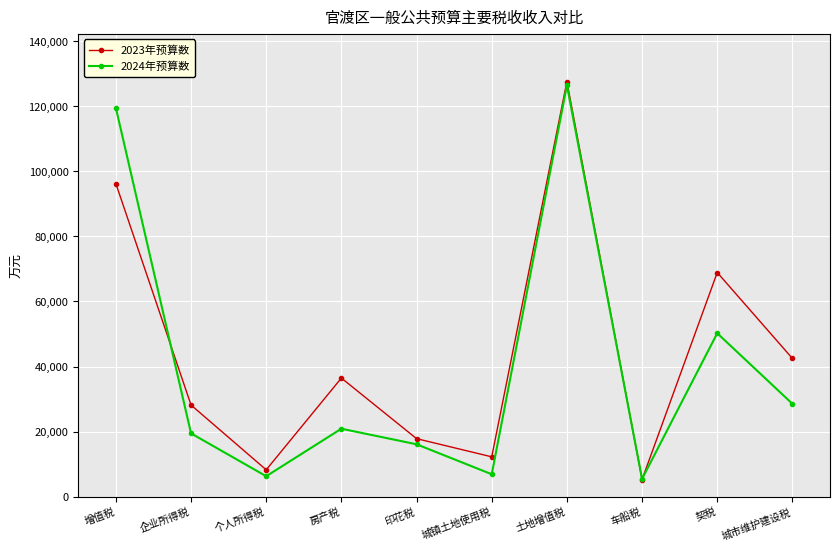

At which category does 2023年预算数 reach its first local valley?

个人所得税